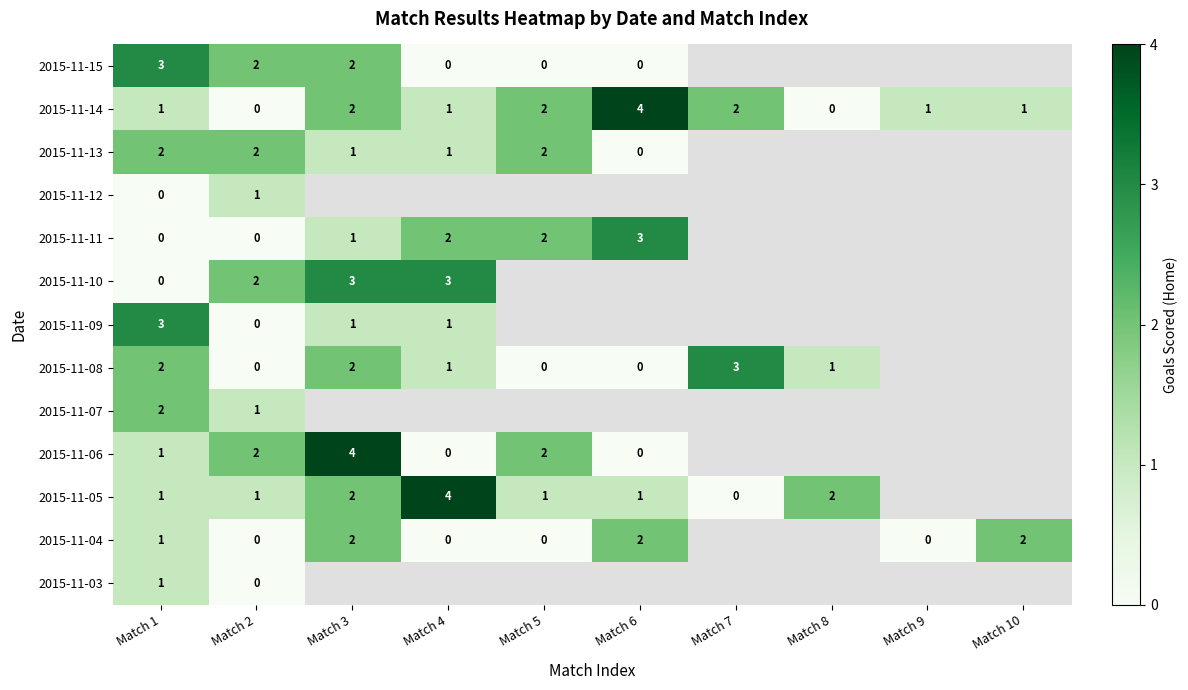

What is the sum of all 2015-11-14 values?

14